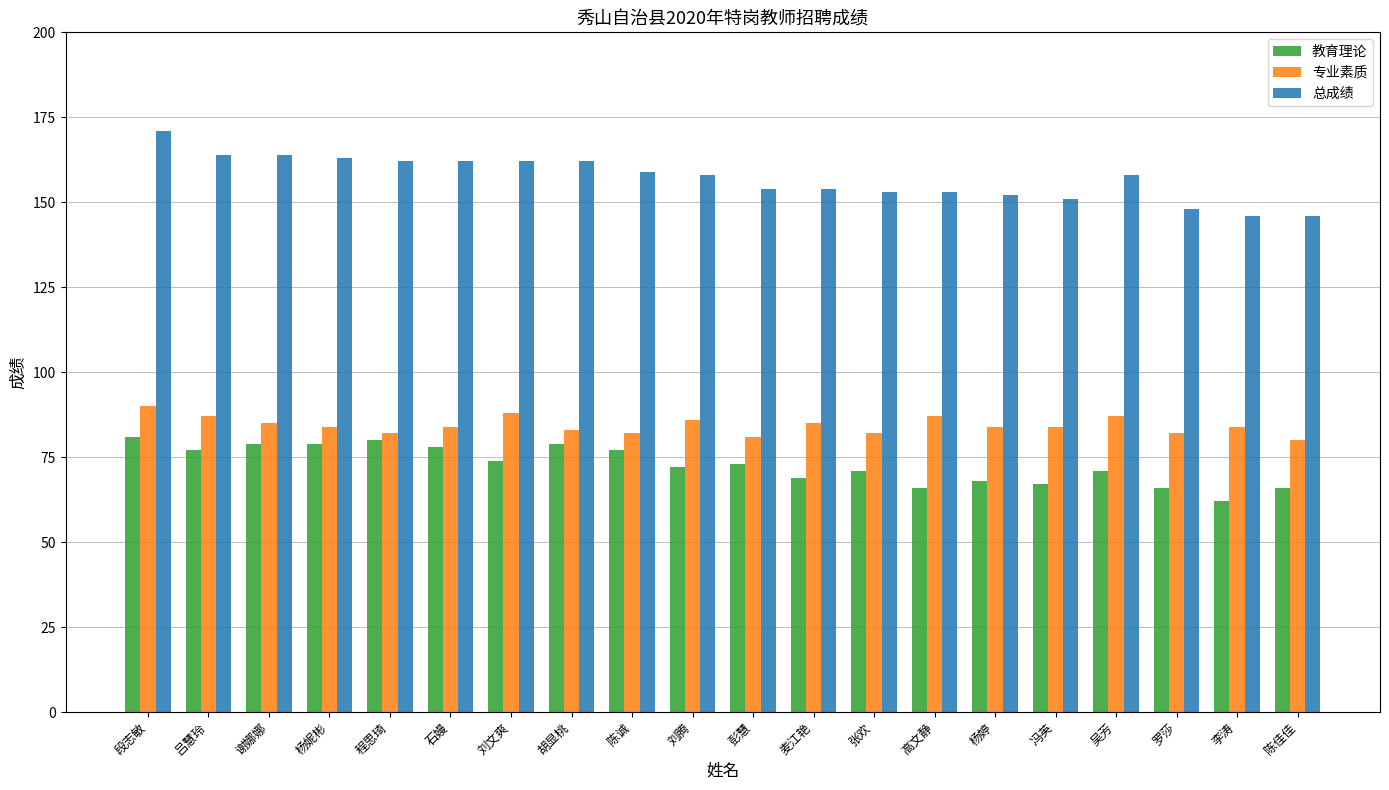

Between 刘文爽 and 冯英, which series saw the biggest shift?

总成绩